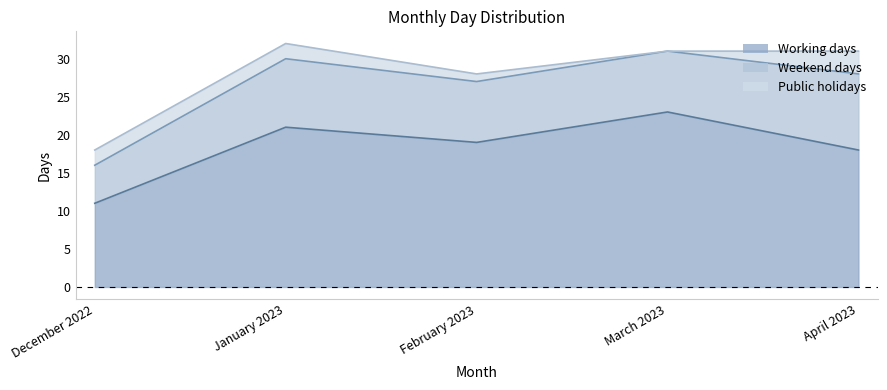

The Public holidays series shows 2 at December 2022. True or false?

True